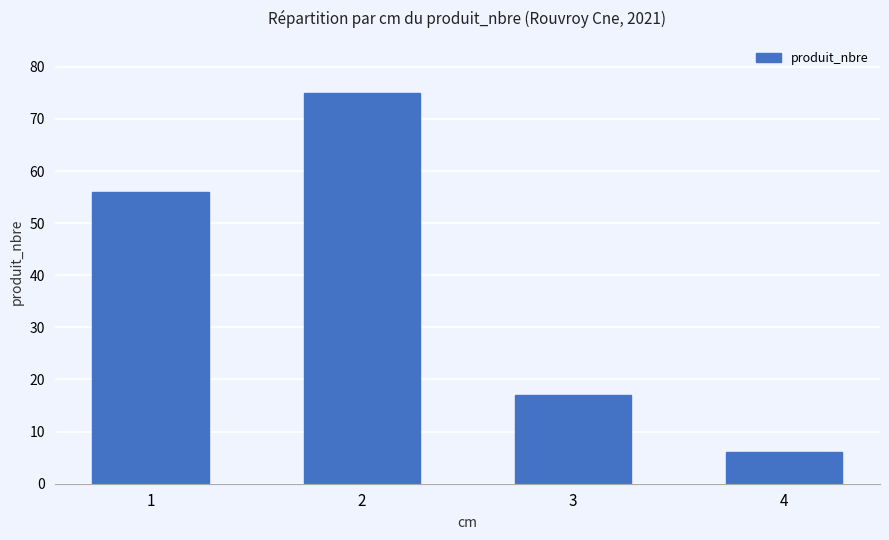

The chart shows a value of 56 at 1. True or false?

True